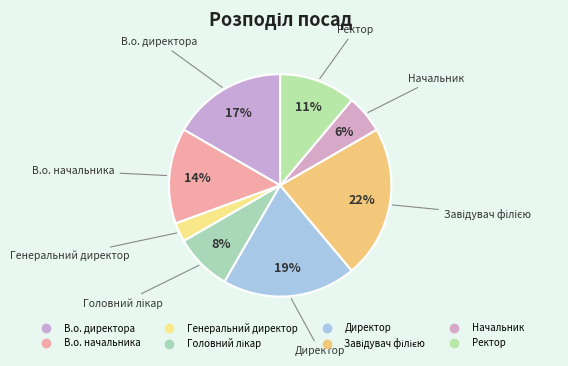

To the nearest percent, what is the difference between the В.о. начальника and Генеральний директор slice percentages?

11%